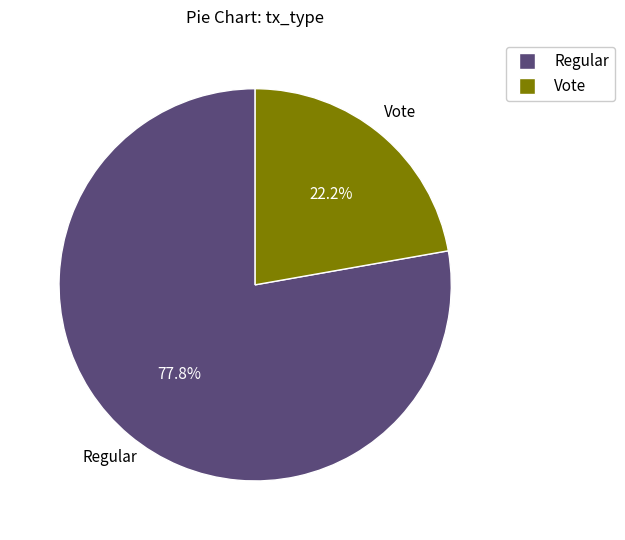

Between Regular and Vote, which is larger?

Regular